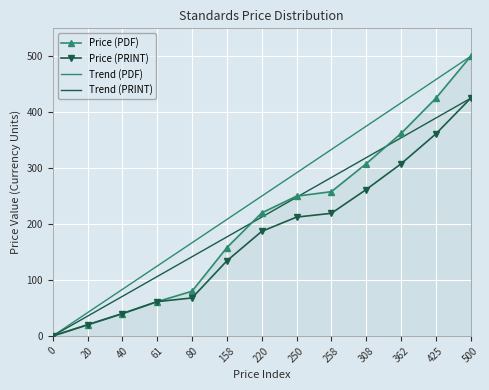

True or false: Price (PDF) has more than 2 points higher than both neighbors.

False